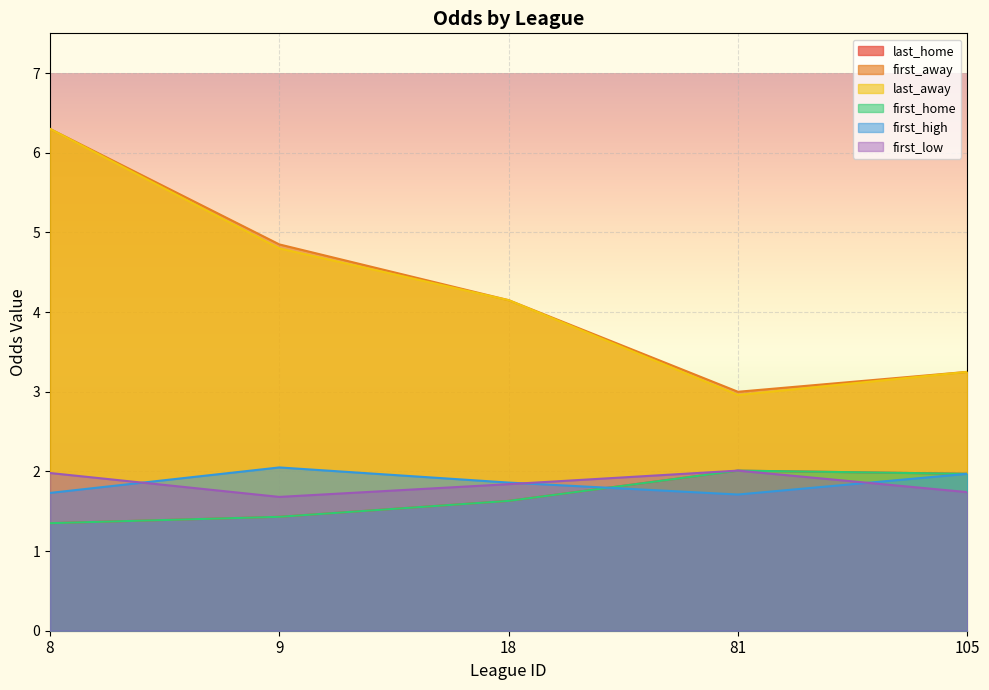

Where is the first local minimum for first_high?

81